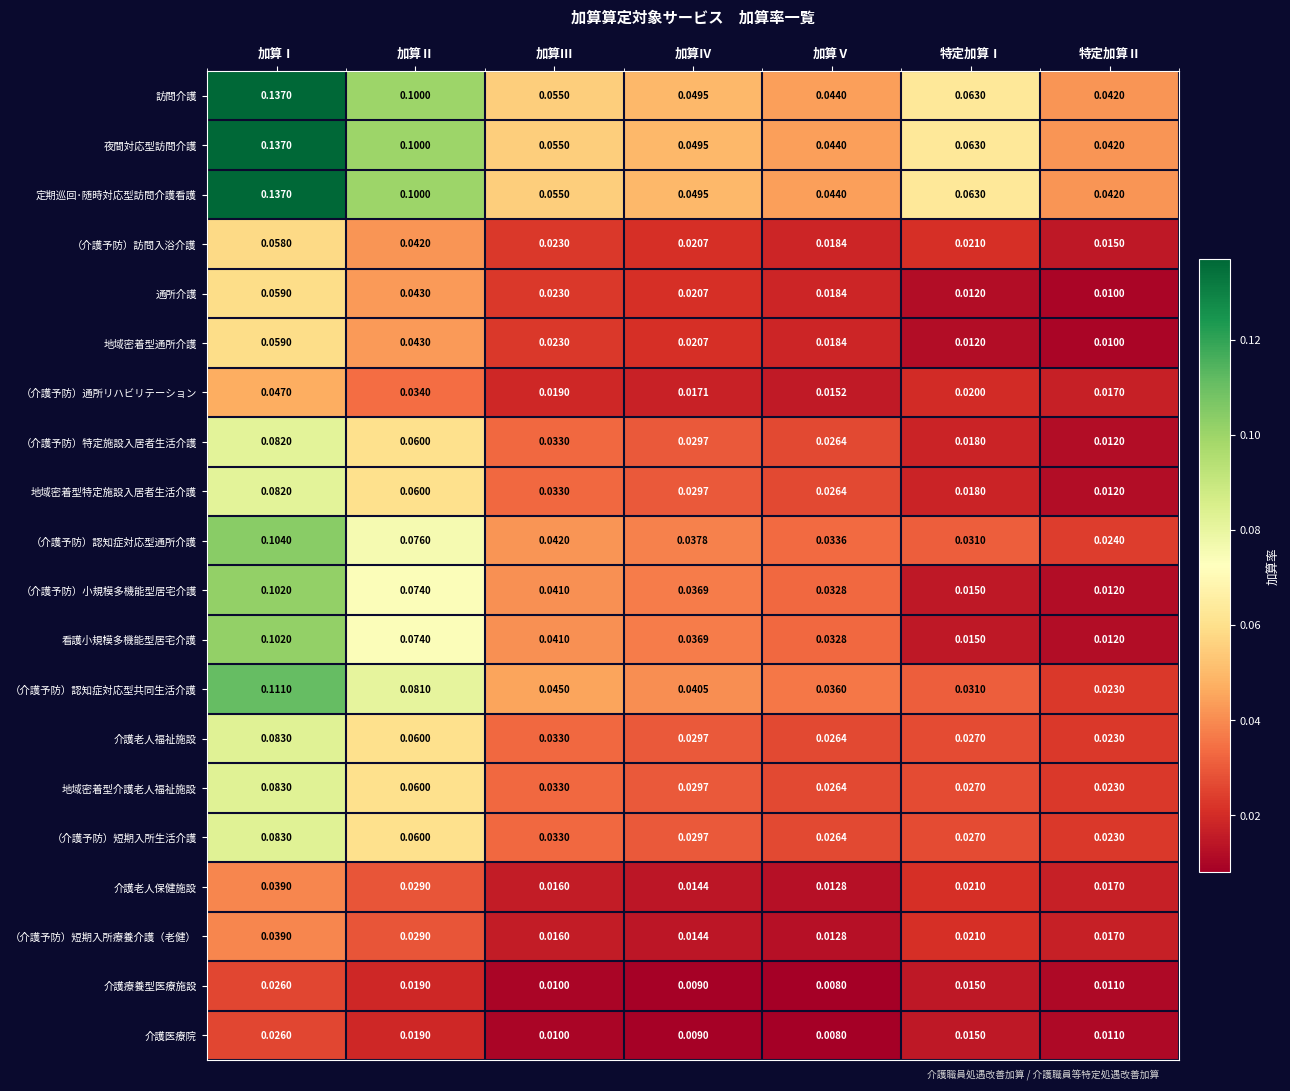

Which category has the highest value in the 地域密着型通所介護 series?

加算Ⅰ